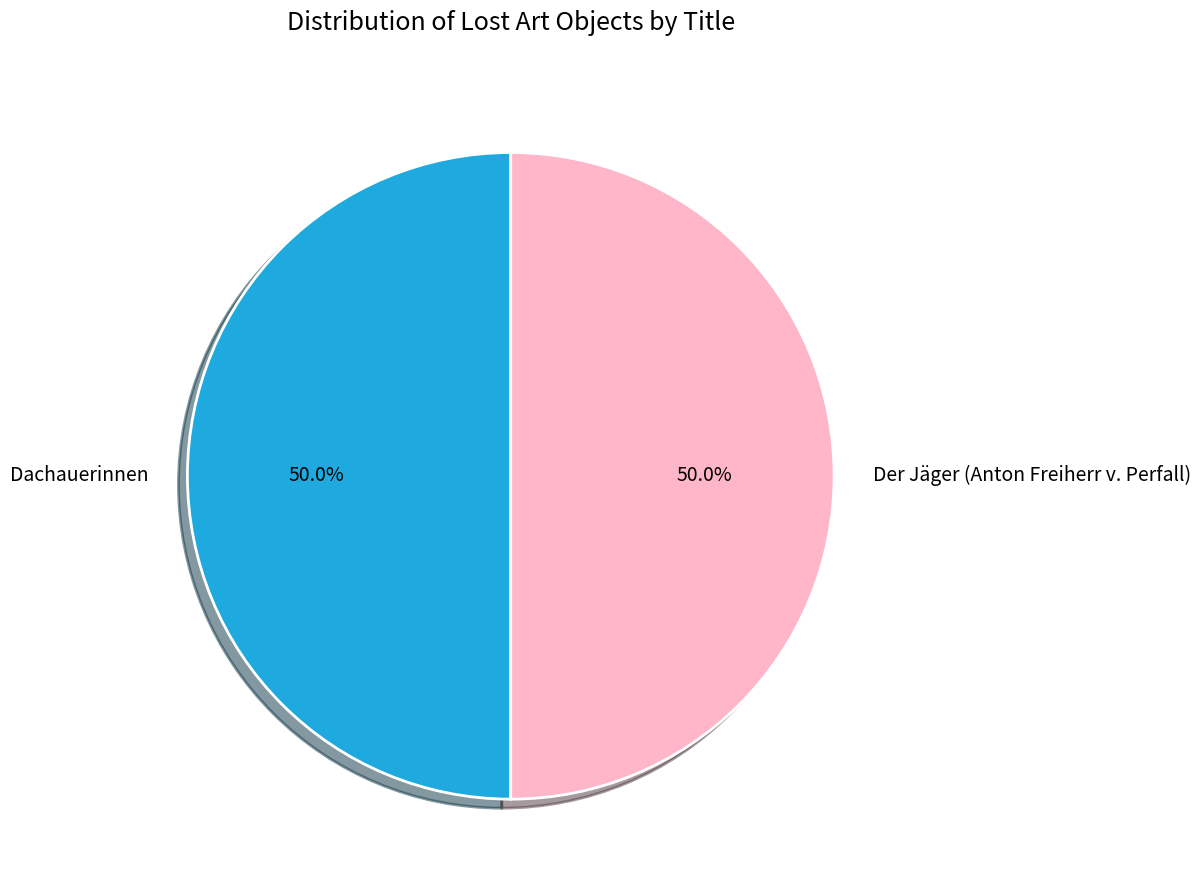

What is the ratio of the value at Dachauerinnen to the value at Der Jäger (Anton Freiherr v. Perfall)?

1.0